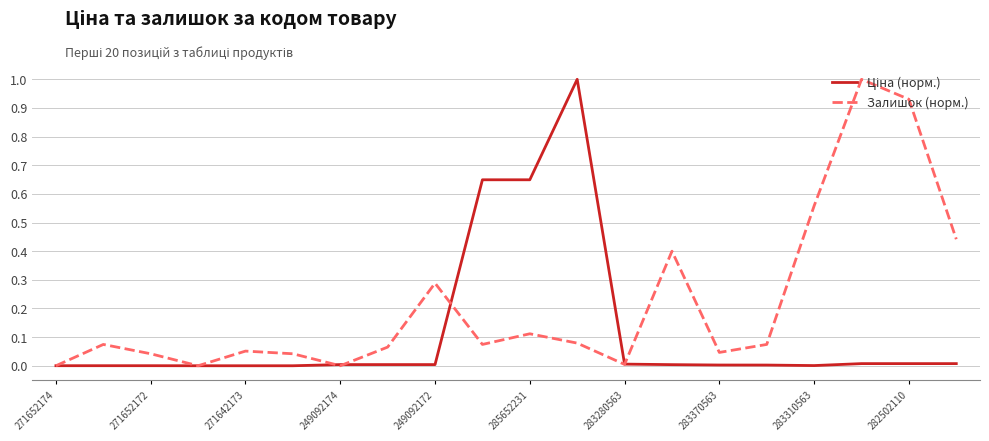

Which series has the largest total across all categories?

Залишок (норм.)